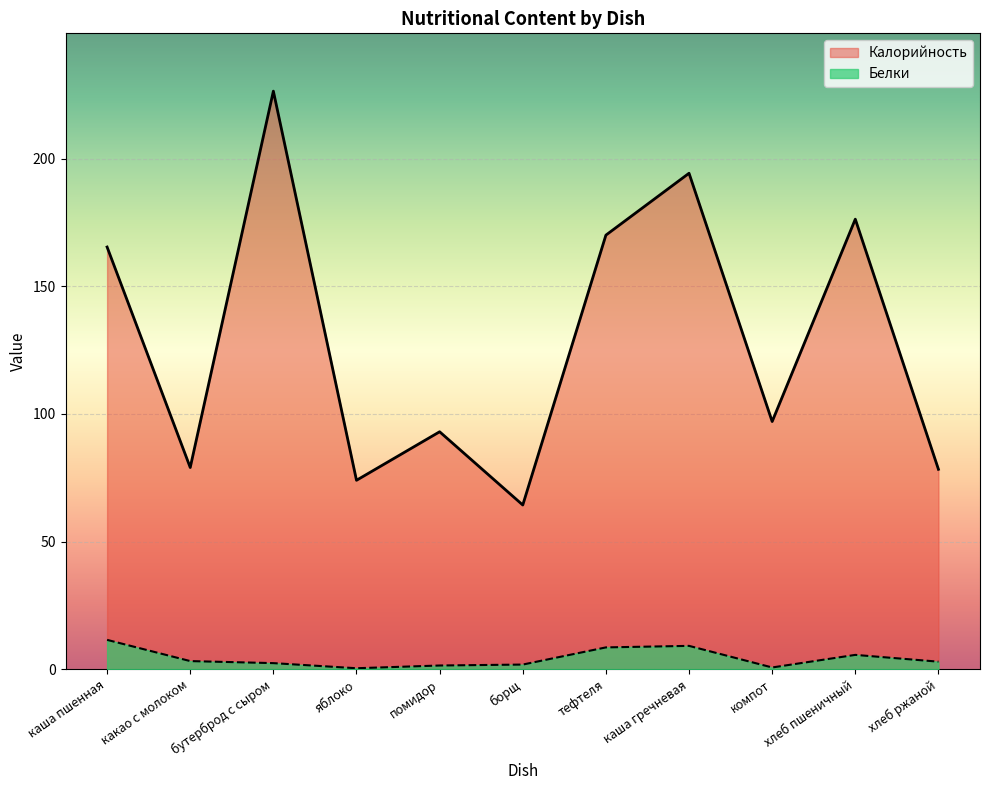

Which category has the highest value in the Калорийность series?

бутерброд с сыром